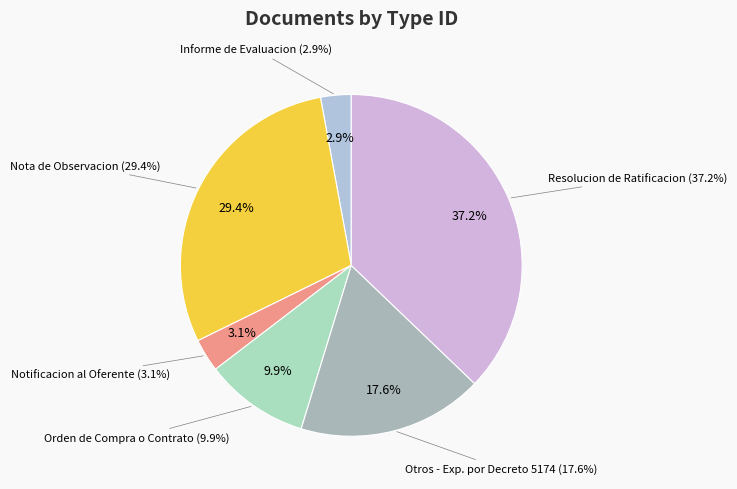

The Orden de Compra o Contrato slice represents 1% of the pie. True or false?

False